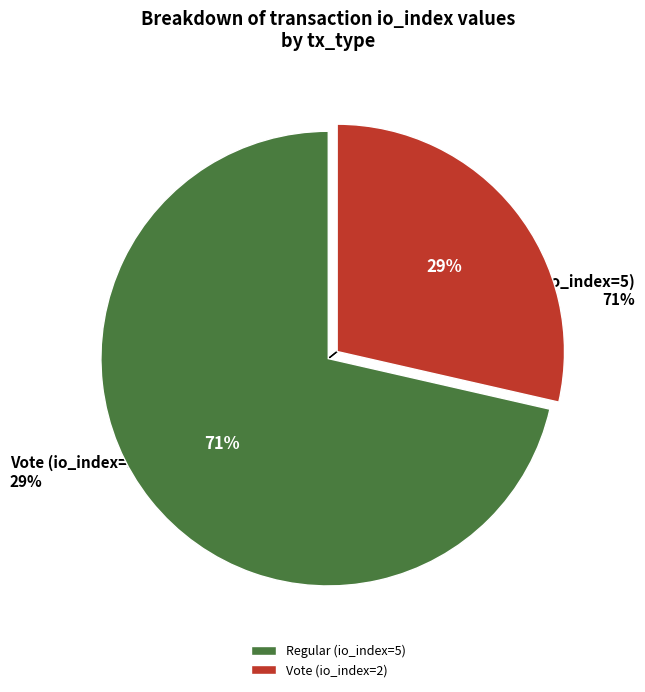

Does Regular (io_index=5) account for over 50% of the chart?

Yes